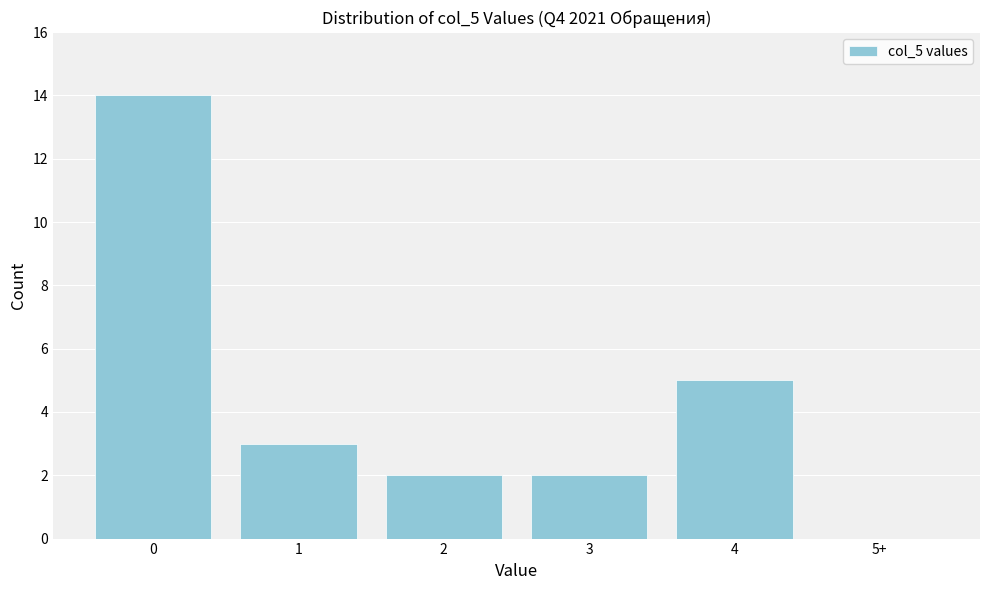

Reading left to right, transcribe all the data shown in this chart.

0=14	1=3	2=2	3=2	4=5	5+=0